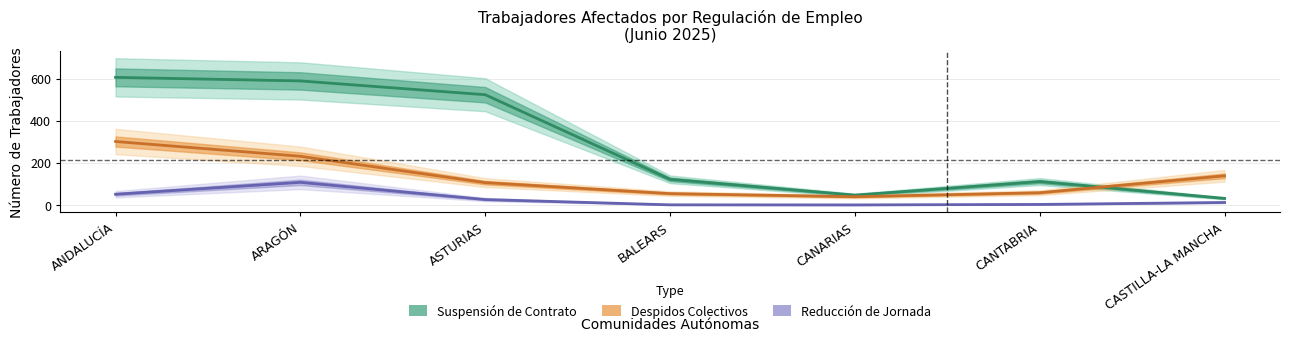

Reading left to right, what are all the values shown in this chart?

Suspensión de Contrato: 606.3	589.4	523.8	121.7	46.6	111.1	31.1
Despidos Colectivos: 301.5	231.3	106.0	53.8	39.1	58.0	138.3
Reducción de Jornada: 50.8	107.3	25.6	0.4	0.0	2.4	11.6